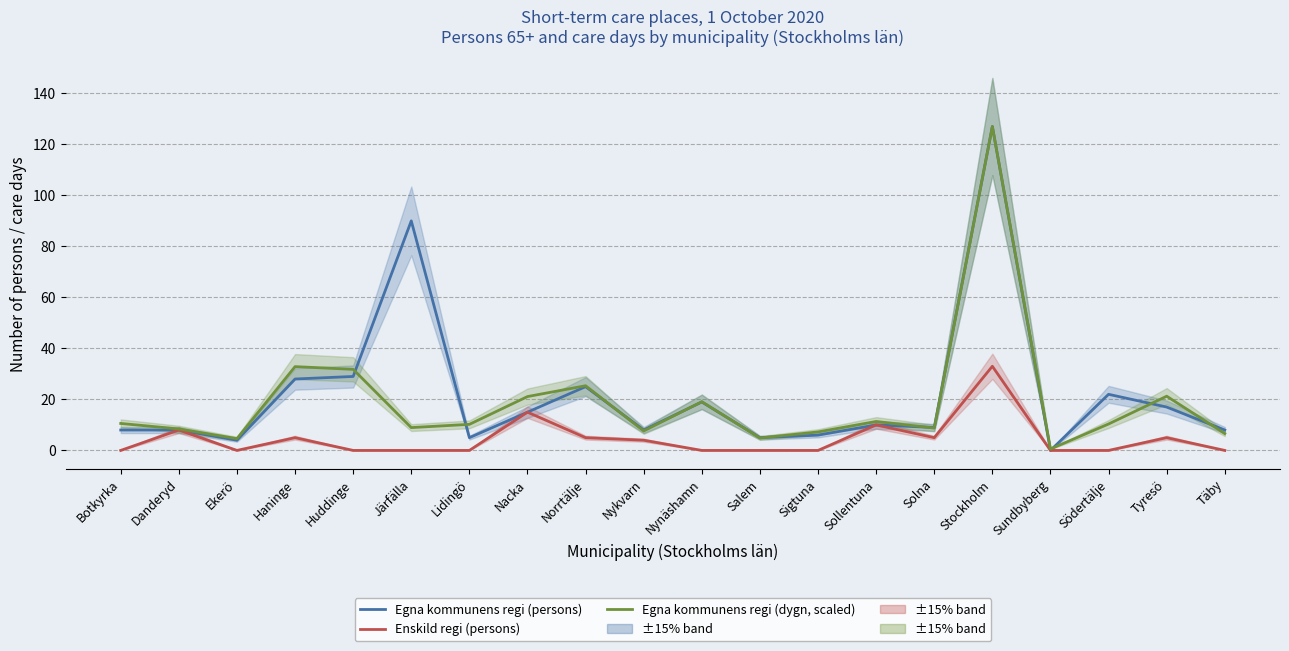

Is it true that Enskild regi (persons) equals 13.9 at Södertälje?

False